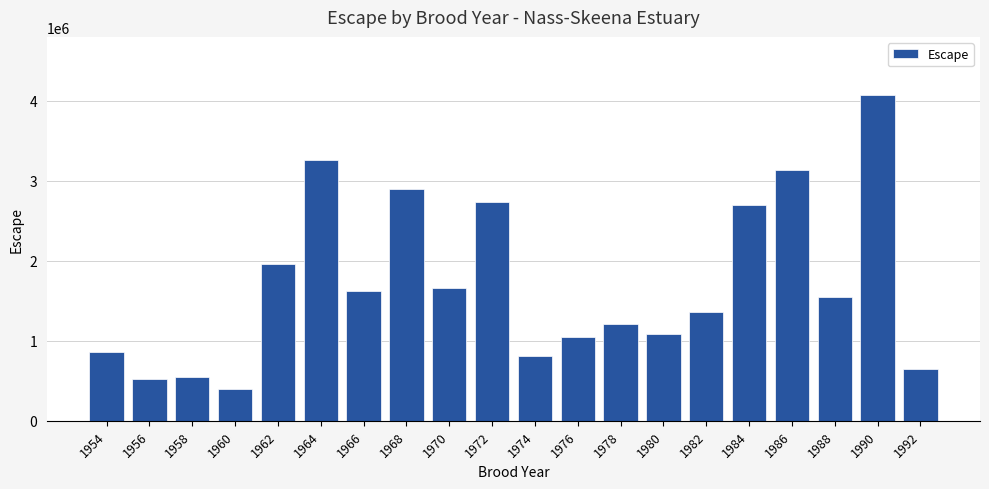

Reading right to left, transcribe all the data shown in this chart.

643283.5	4072529.5	1544366.1	3141724.5	2700758.2	1361403.6	1086634.1	1213066.1	1046474.4	808618.6	2732887.2	1655507.4	2894632.5	1623963.1	3260623.5	1960078.6	392746.3	542770.6	518667.9	865405.6